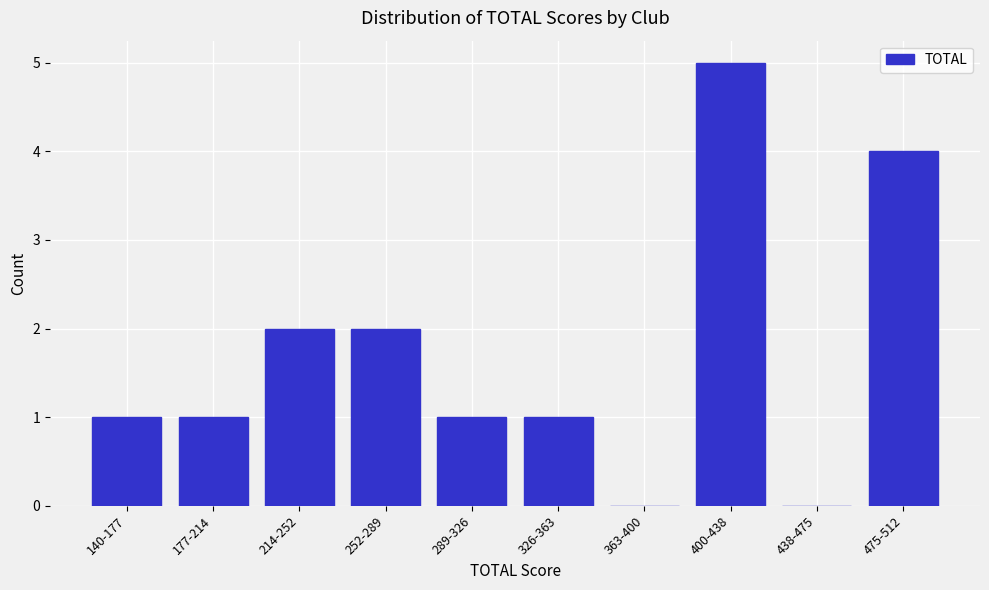

Reading left to right, list all the values displayed in this chart.

140-177=1	177-214=1	214-252=2	252-289=2	289-326=1	326-363=1	363-400=0	400-438=5	438-475=0	475-512=4